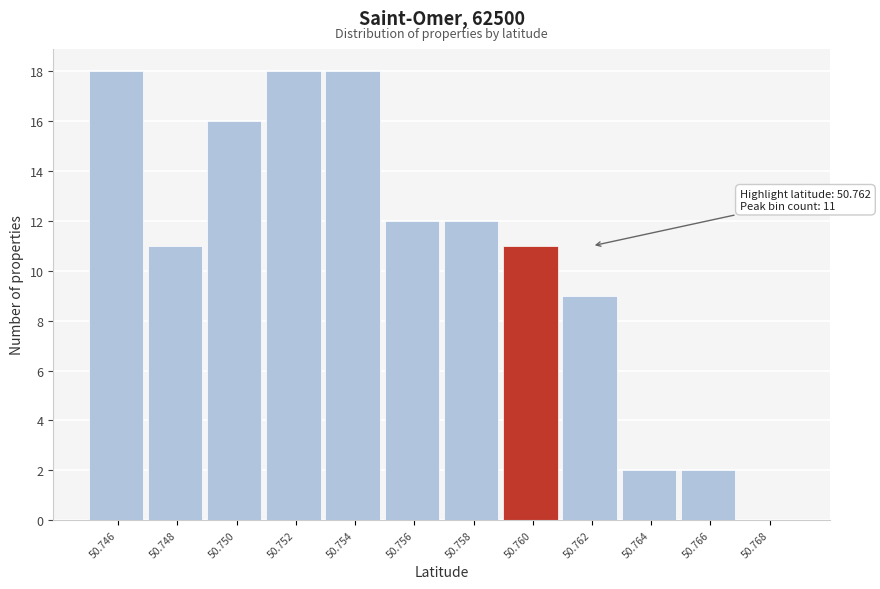

Reading left to right, list all the values displayed in this chart.

50.746=18	50.748=11	50.750=16	50.752=18	50.754=18	50.756=12	50.758=12	50.760=11	50.762=9	50.764=2	50.766=2	50.768=0